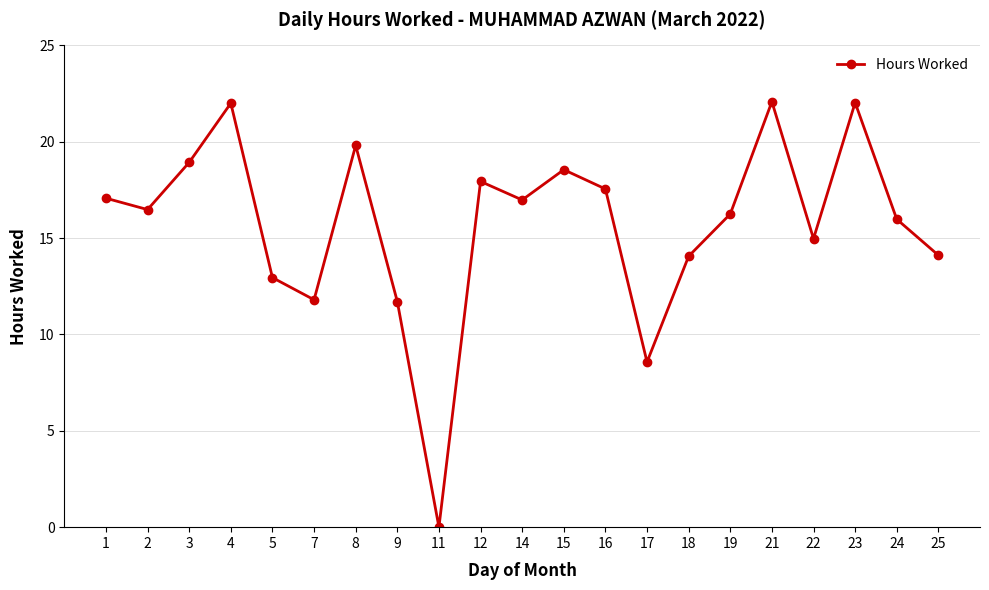

True or false: the data shows 16.5 at 2.

True